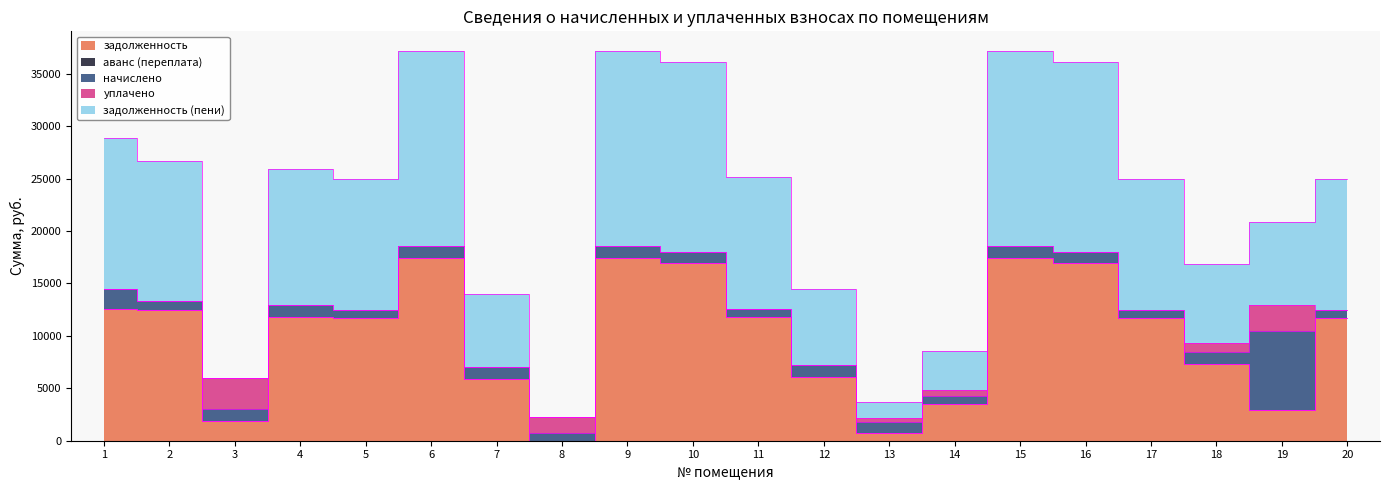

Reading left to right, what are all the values shown in this chart?

задолженность: 1=12552.0	2=12506.2	3=1833.3	4=11846.1	5=11710.1	6=17436.7	7=5879.6	8=2.9	9=17436.7	10=16923.1	11=11812.8	12=6058.0	13=711.7	14=3516.4	15=17436.7	16=16923.1	17=11710.1	18=7283.7	19=2898.1	20=11710.1
аванс (переплата): 1=0.0	2=0.0	3=0.0	4=0.0	5=0.0	6=0.0	7=0.0	8=0.0	9=0.0	10=0.0	11=0.0	12=0.0	13=0.0	14=0.0	15=0.0	16=0.0	17=0.0	18=0.0	19=0.0	20=0.0
начислено: 1=1871.1	2=828.4	3=1155.0	4=1115.8	5=775.6	6=1155.0	7=1121.0	8=775.6	9=1155.0	10=1121.0	11=782.5	12=1155.0	13=1121.0	14=775.6	15=1155.0	16=1121.0	17=775.6	18=1155.0	19=7520.4	20=775.6
уплачено: 1=0.0	2=0.0	3=2989.2	4=0.0	5=0.0	6=0.0	7=0.0	8=1480.0	9=0.0	10=0.0	11=0.0	12=0.0	13=358.0	14=522.0	15=0.0	16=0.0	17=0.0	18=858.0	19=2567.0	20=0.0
задолженность (пени): 1=14423.1	2=13334.5	3=0.0	4=12961.9	5=12485.7	6=18591.7	7=7000.5	8=0.0	9=18591.7	10=18044.1	11=12595.3	12=7213.0	13=1474.7	14=3770.1	15=18591.7	16=18044.1	17=12485.7	18=7580.7	19=7851.4	20=12485.7